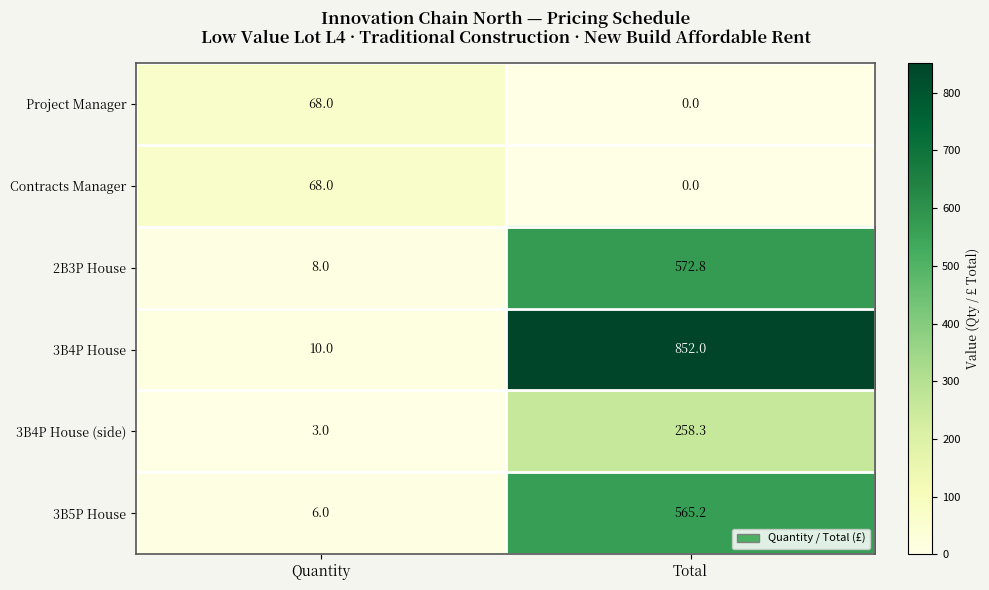

What is the sum of the Project Manager values at Total and Quantity?

68.0